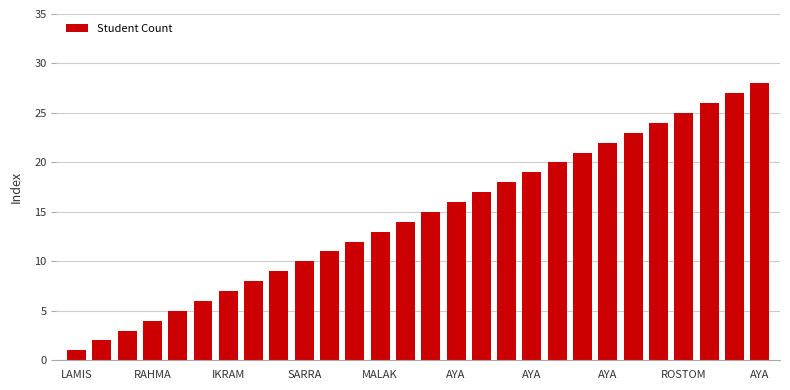

What is the maximum value shown in the chart?

28